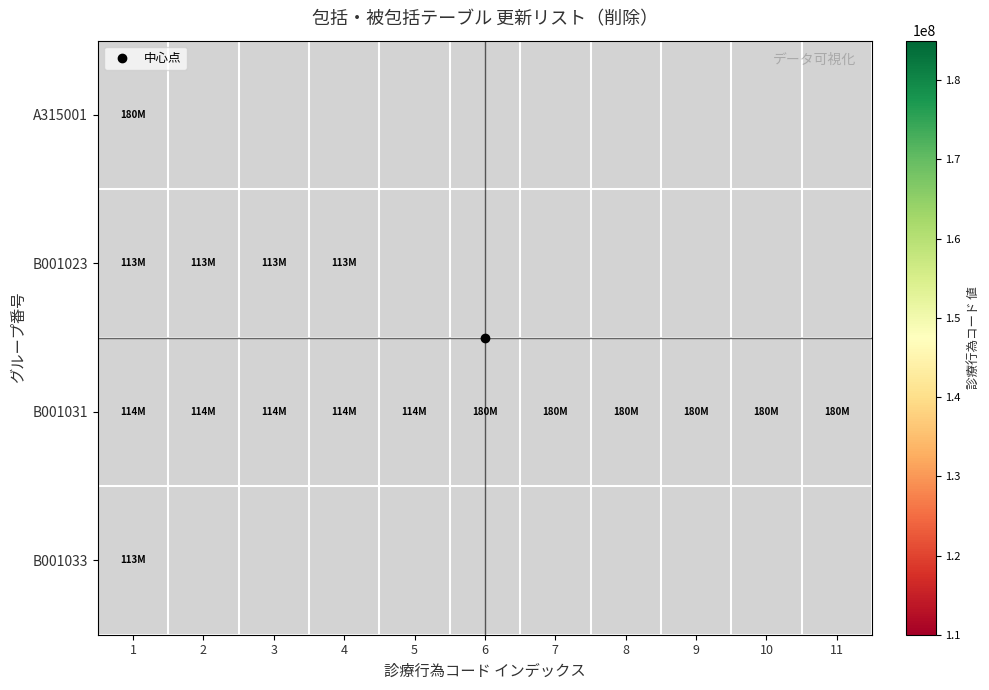

Which series has the largest total across all categories?

B001031